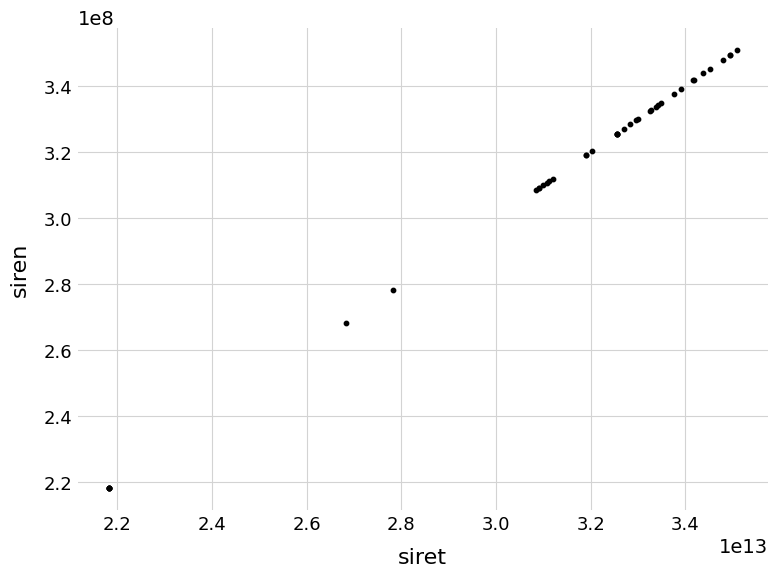

What Y value in the scatter plot is closest to 284509382?

278200860